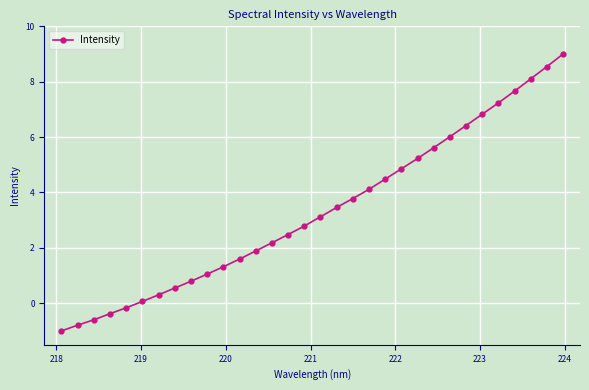

True or false: the data has more than 2 interior local peaks.

False